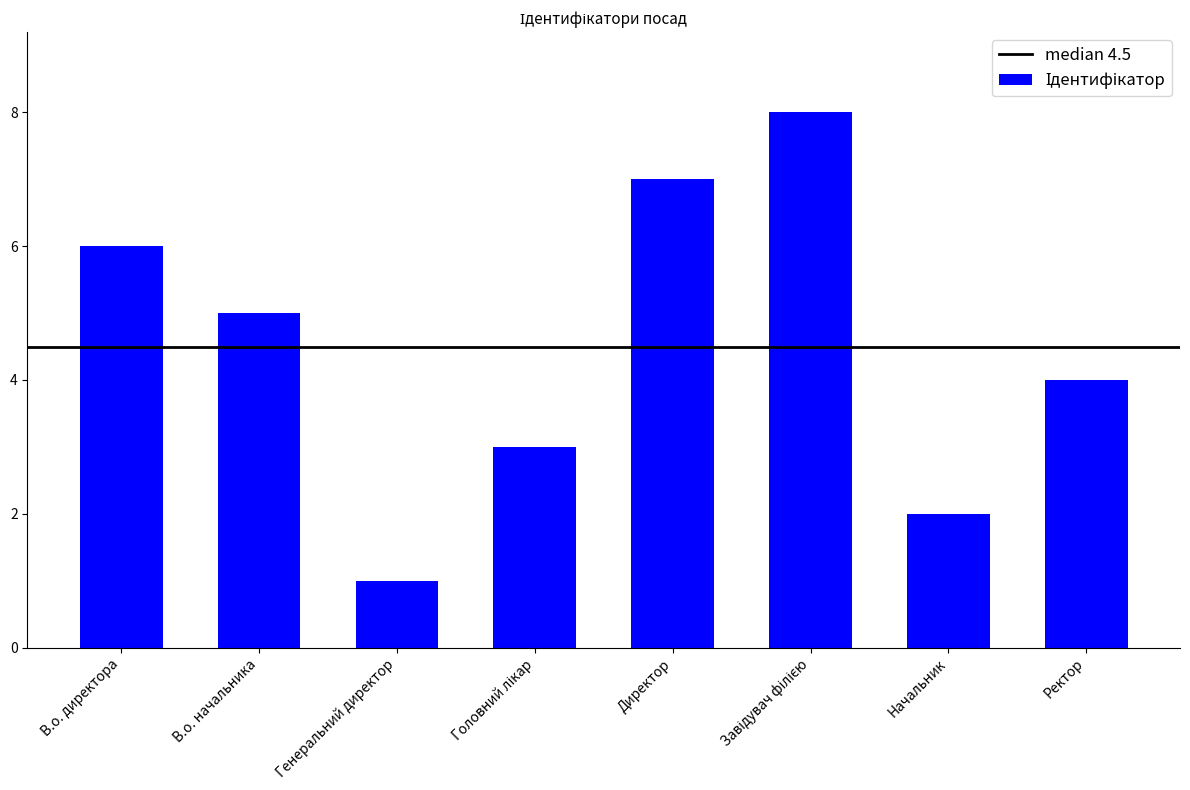

What is the maximum value shown in the chart?

8